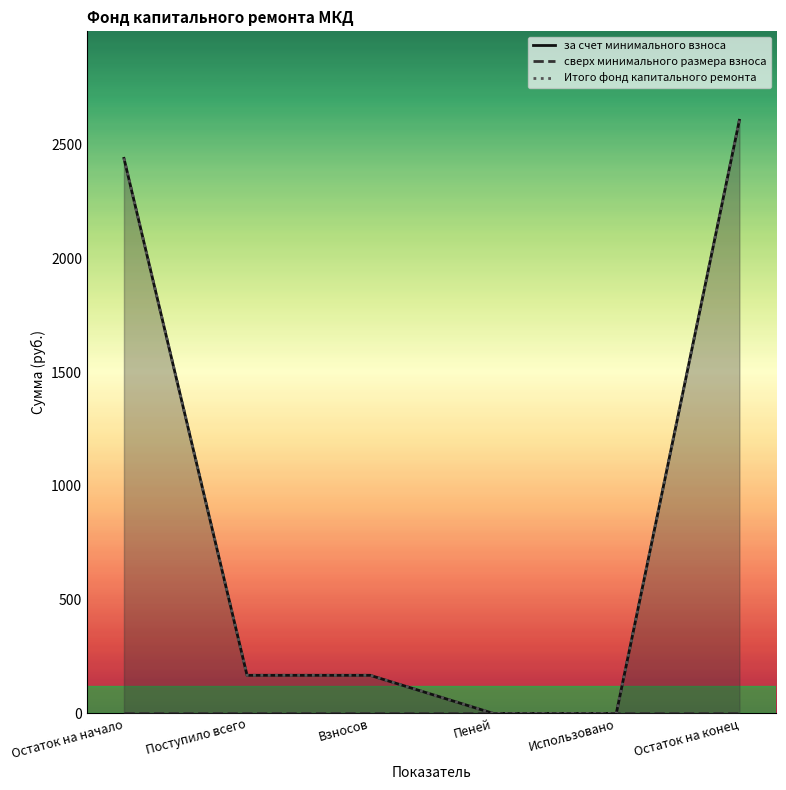

What are all the series names shown in the legend?

за счет минимального взноса, сверх минимального размера взноса, Итого фонд капитального ремонта